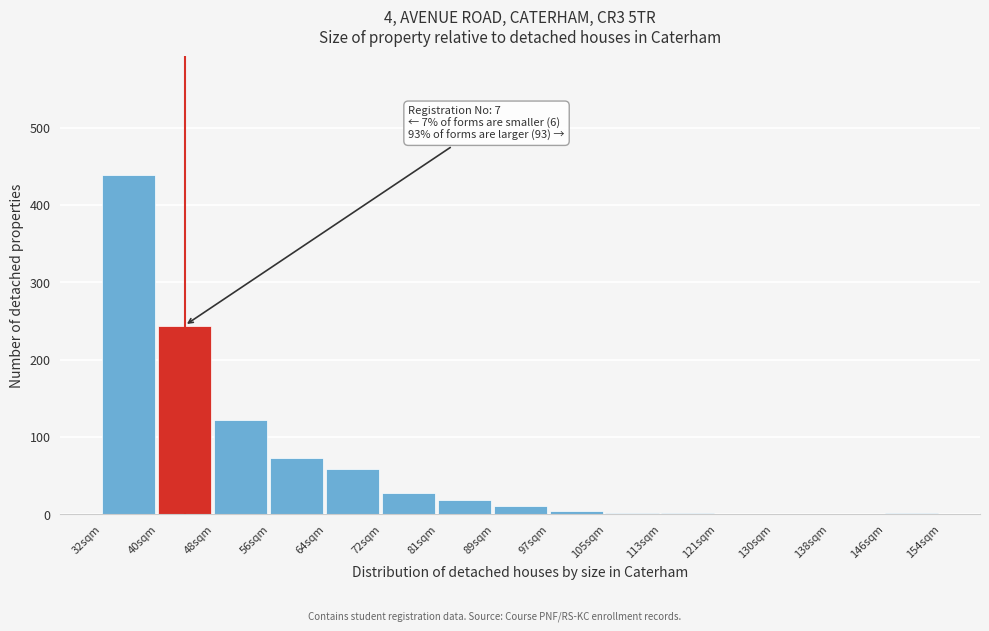

Over which range of the x-axis is the bar tallest?

32 to 40